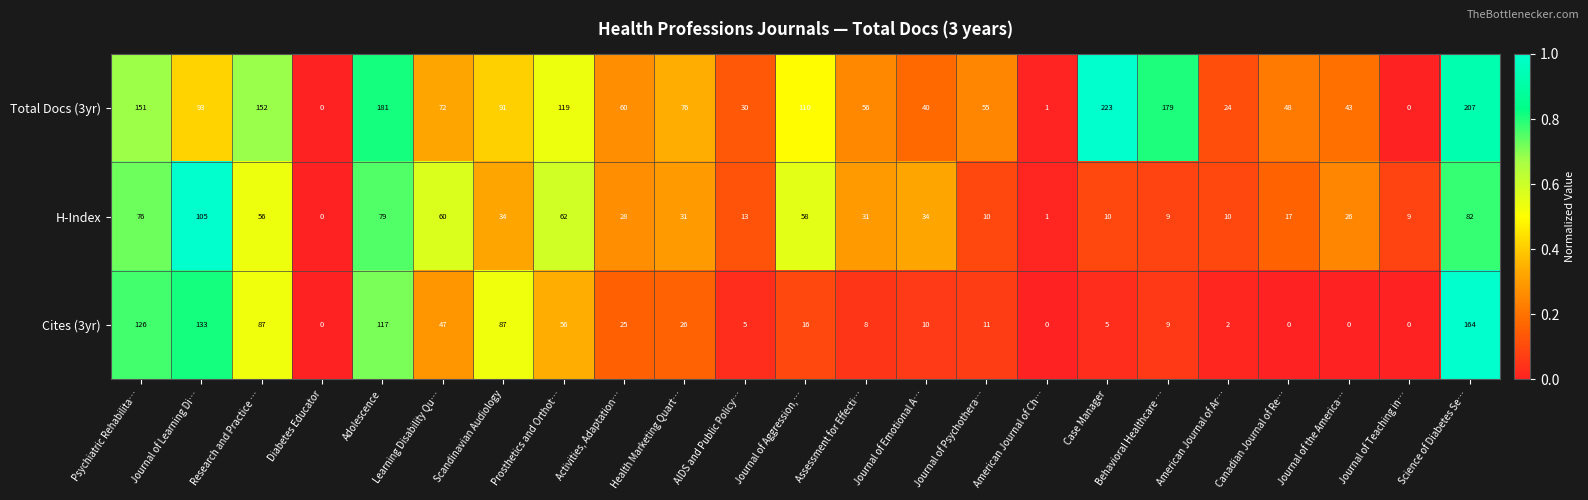

Which series changed the most between AIDS and Public Policy… and Journal of Teaching in…?

Total Docs (3yr)